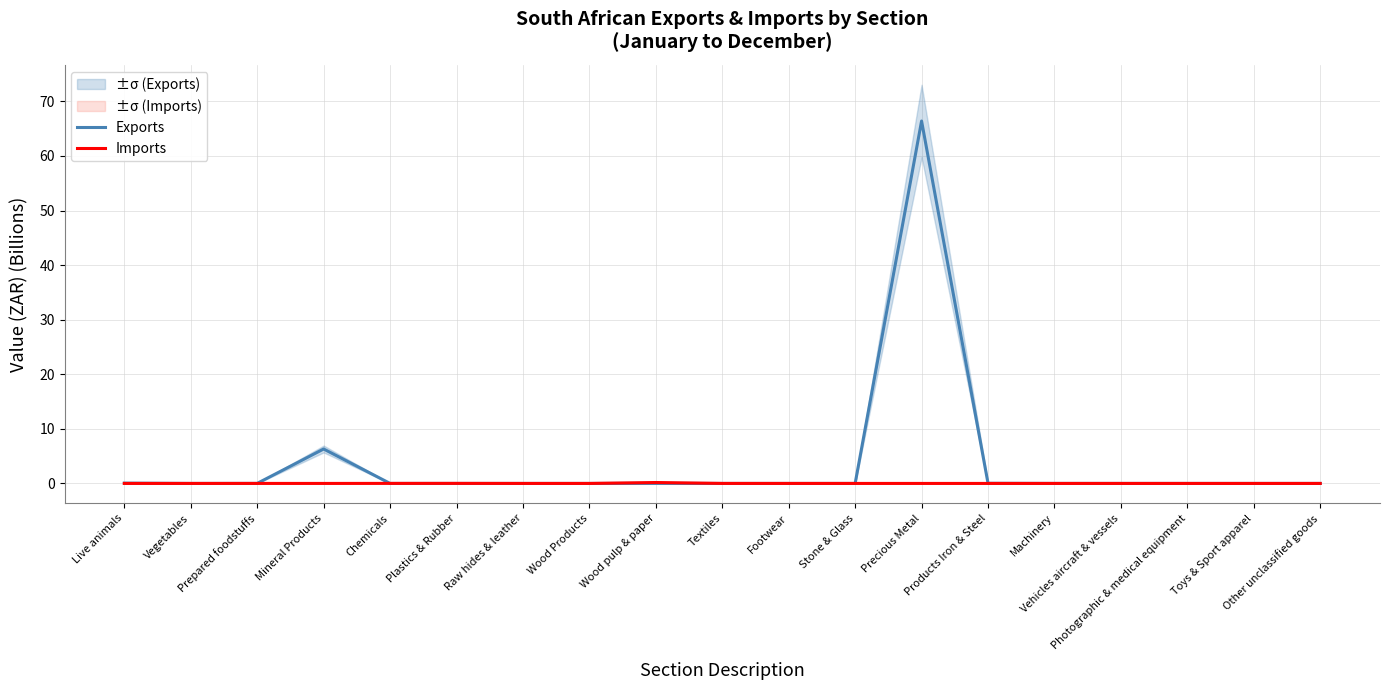

What are all the series names shown in the legend?

Exports, Imports